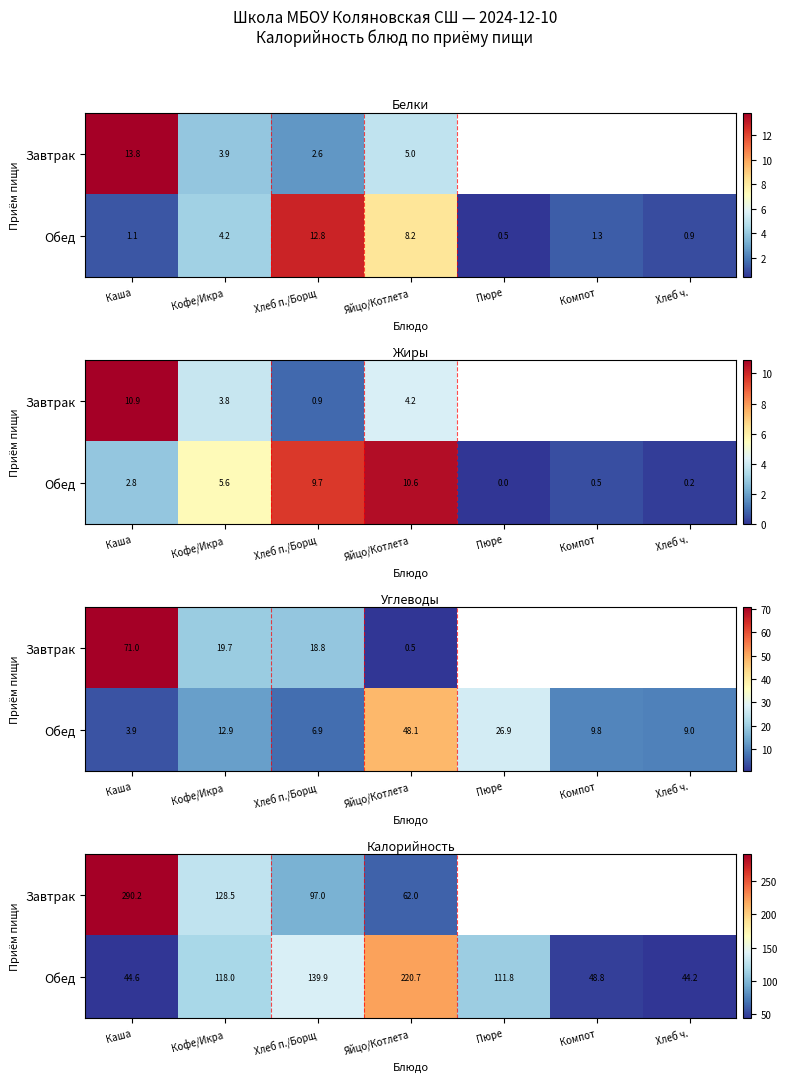

True or false: Обед has a value of 220.7 at Яйцо/Котлета.

True